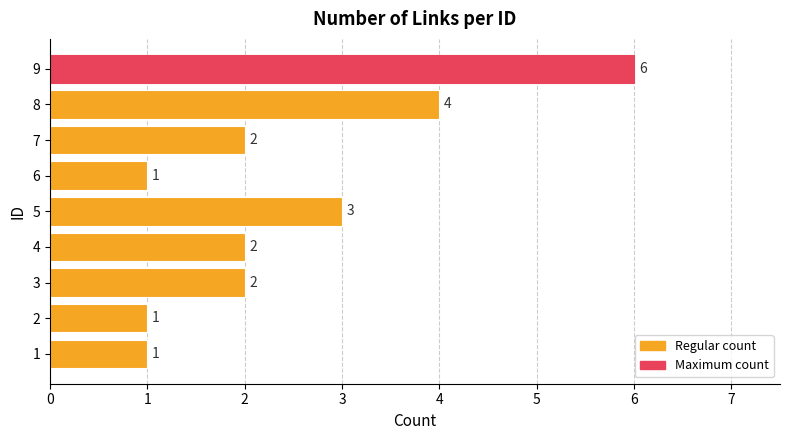

Reading top to bottom, list all the values displayed in this chart.

6	4	2	1	3	2	2	1	1